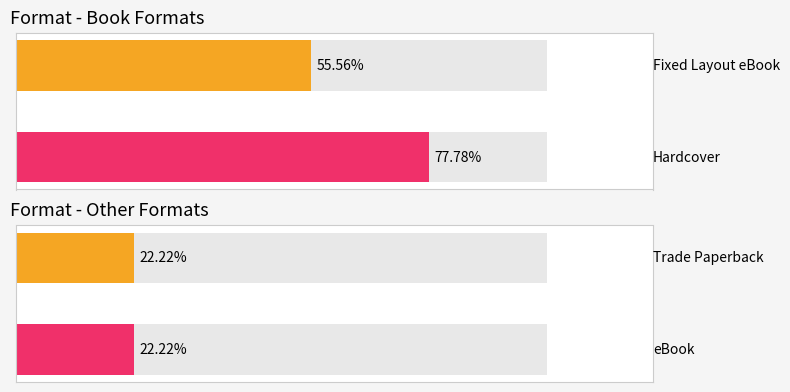

True or false: the data shows 1 at Hardcover.

False